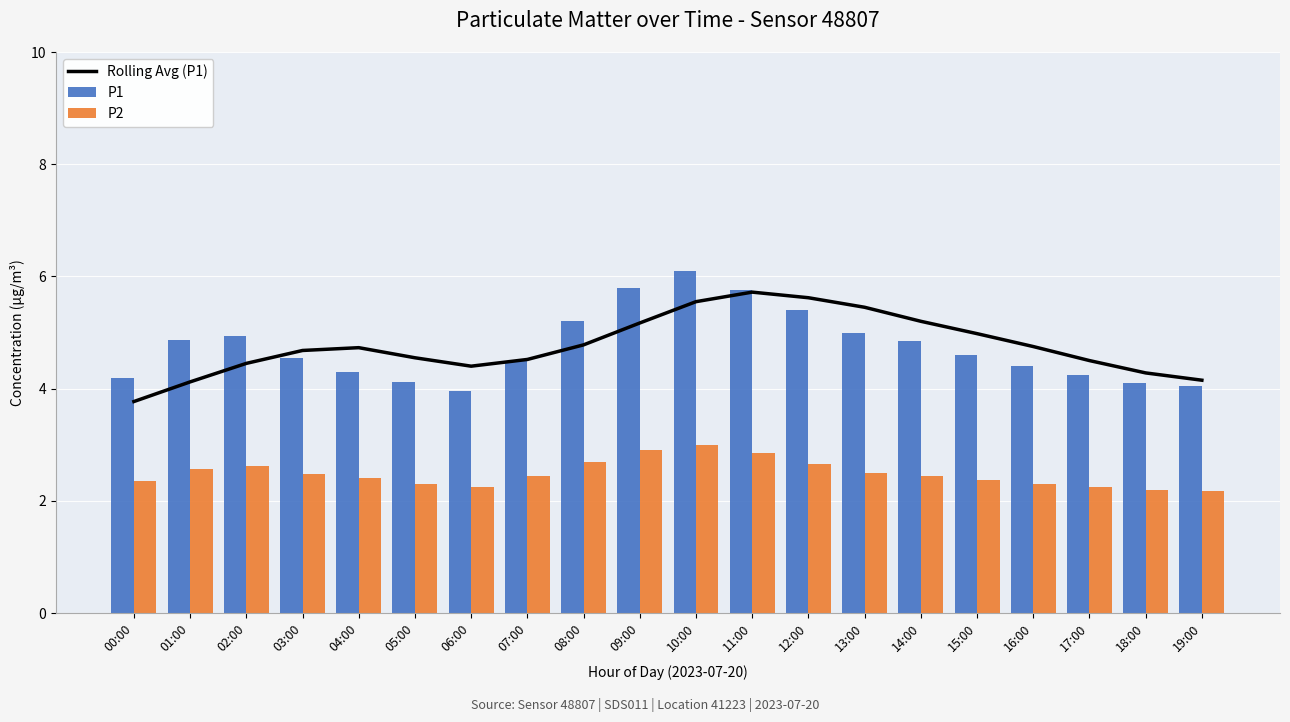

At which category does the chart reach its minimum across all series?

19:00